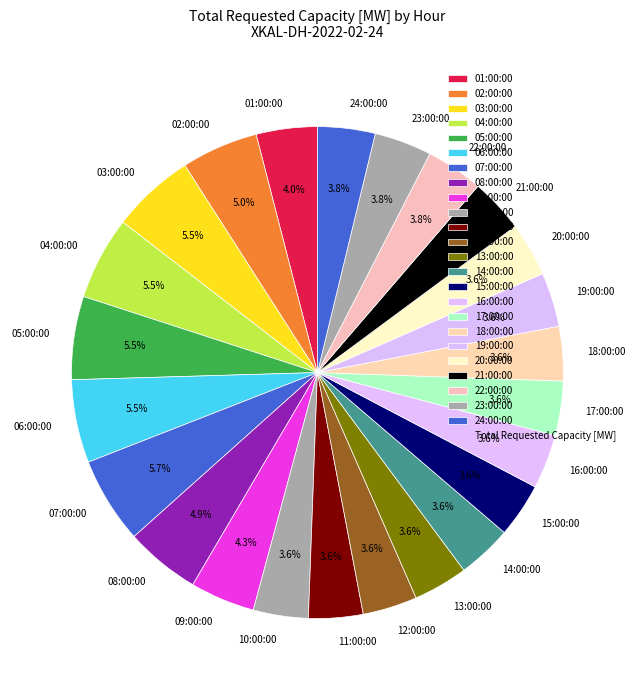

To the nearest percent, what is the combined percentage of 21:00:00 and 15:00:00?

7%